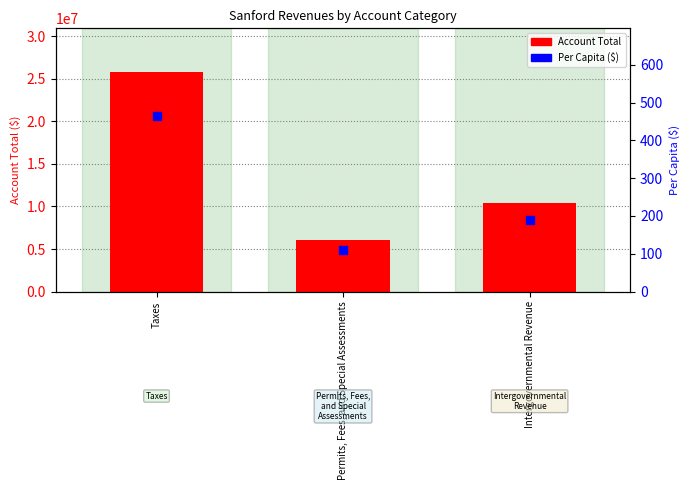

Which series reaches the maximum Y coordinate?

Account Total